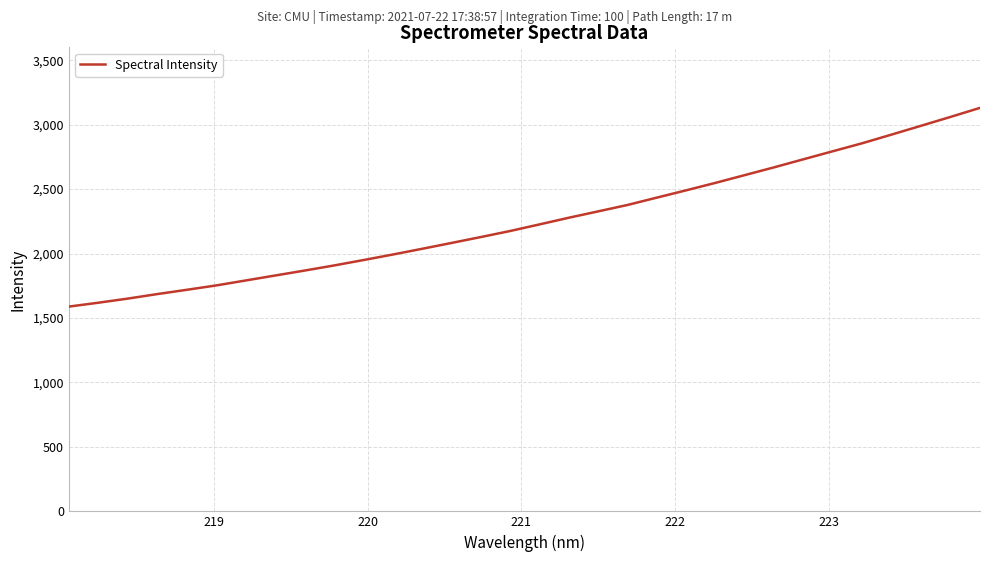

What is the greatest value displayed?

3130.6